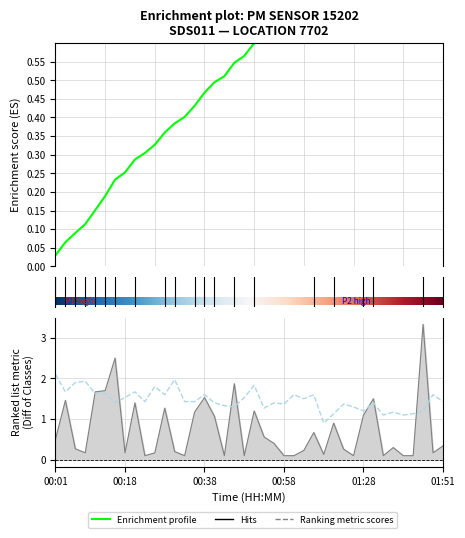

What is the difference between the maximum and second lowest values?

1.0